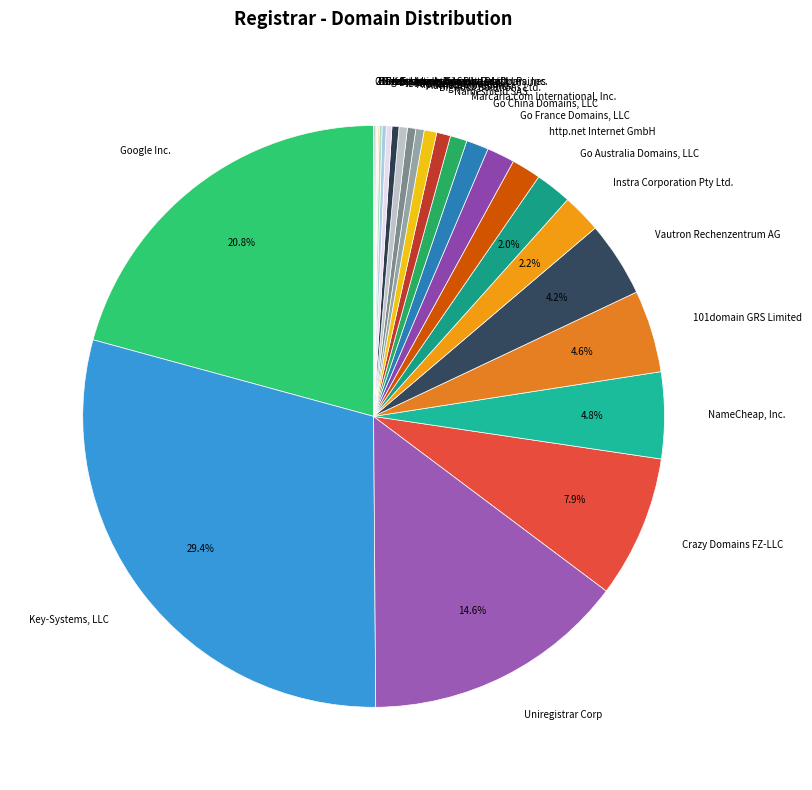

Which slice is the largest?

Key-Systems, LLC